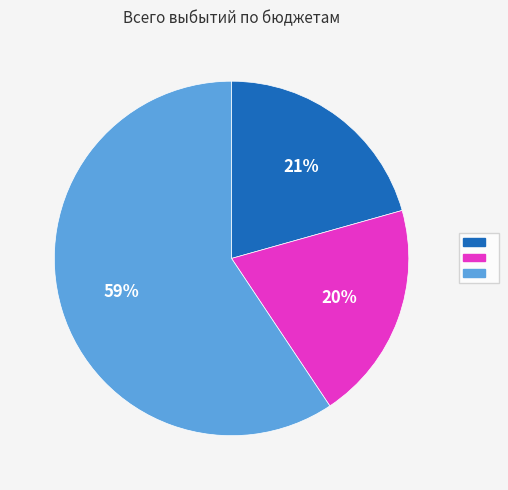

To the nearest percent, what is the difference between the largest and smallest slice percentages?

39%